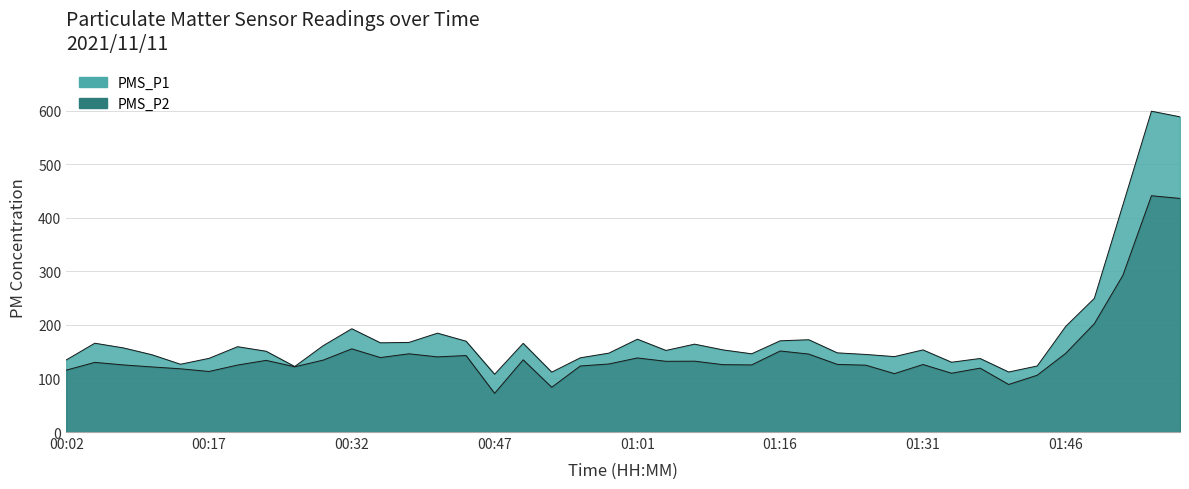

What position from the left is 01:49?

37